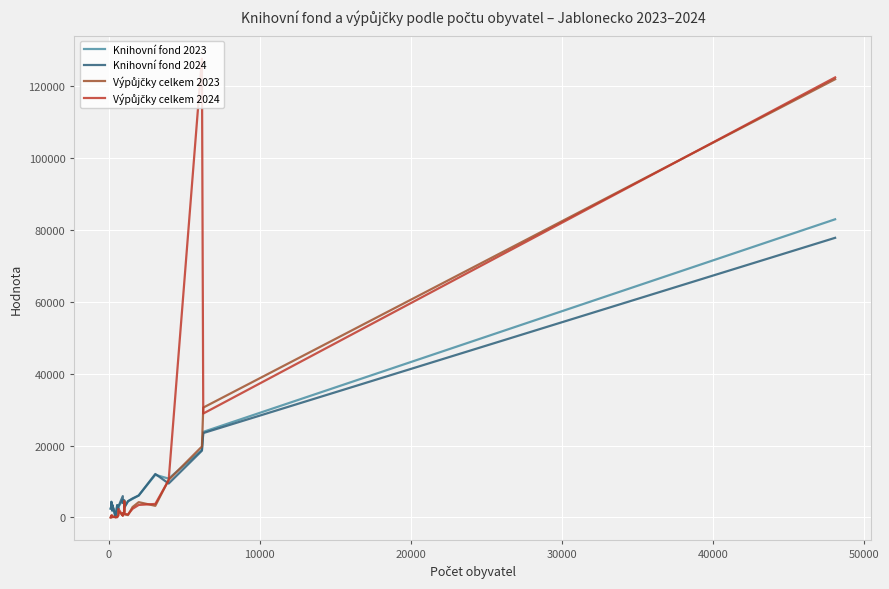

What is the greatest value displayed?

127715